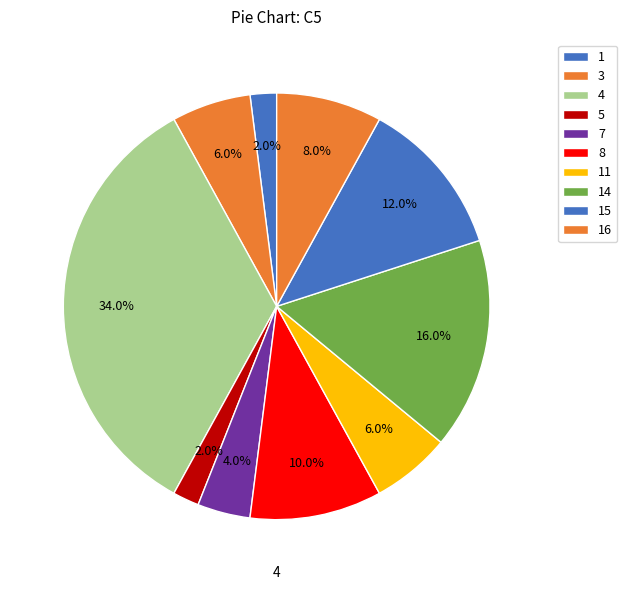

Is there a majority slice in this chart?

No